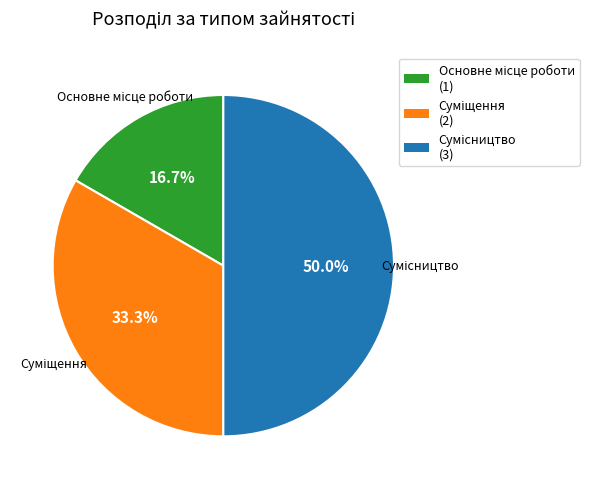

To the nearest percent, what percentage of the pie is Основне місце роботи?

17%